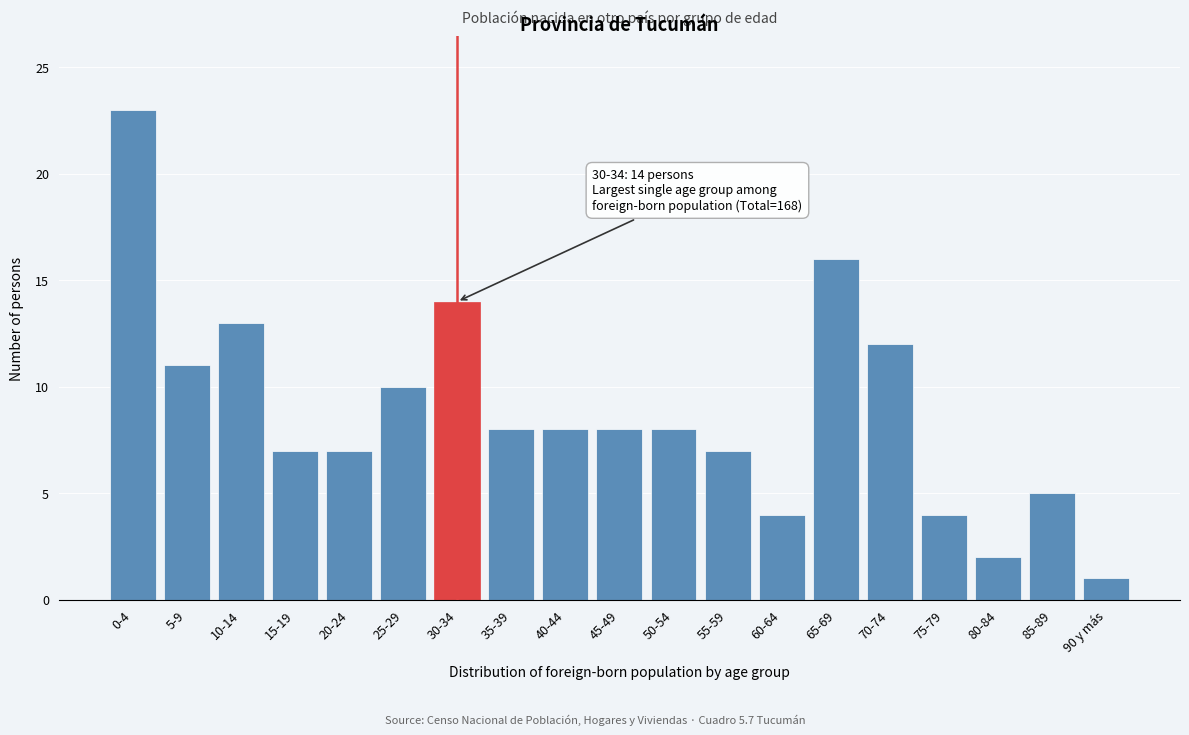

Reading left to right, extract all data points from this chart.

0-4=23	5-9=11	10-14=13	15-19=7	20-24=7	25-29=10	30-34=14	35-39=8	40-44=8	45-49=8	50-54=8	55-59=7	60-64=4	65-69=16	70-74=12	75-79=4	80-84=2	85-89=5	90 y más=1